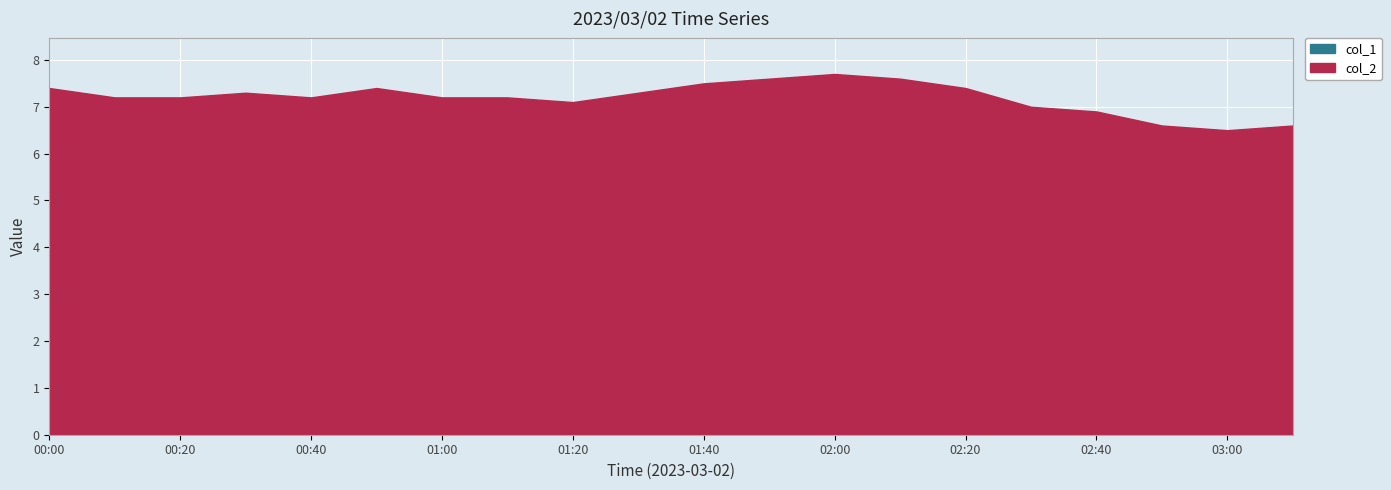

Rank the categories by col_2 value from highest to lowest.

02:00, 01:50, 02:10, 01:40, 00:00, 00:50, 02:20, 00:30, 01:30, 00:10, 00:20, 00:40, 01:00, 01:10, 01:20, 02:30, 02:40, 02:50, 03:10, 03:00